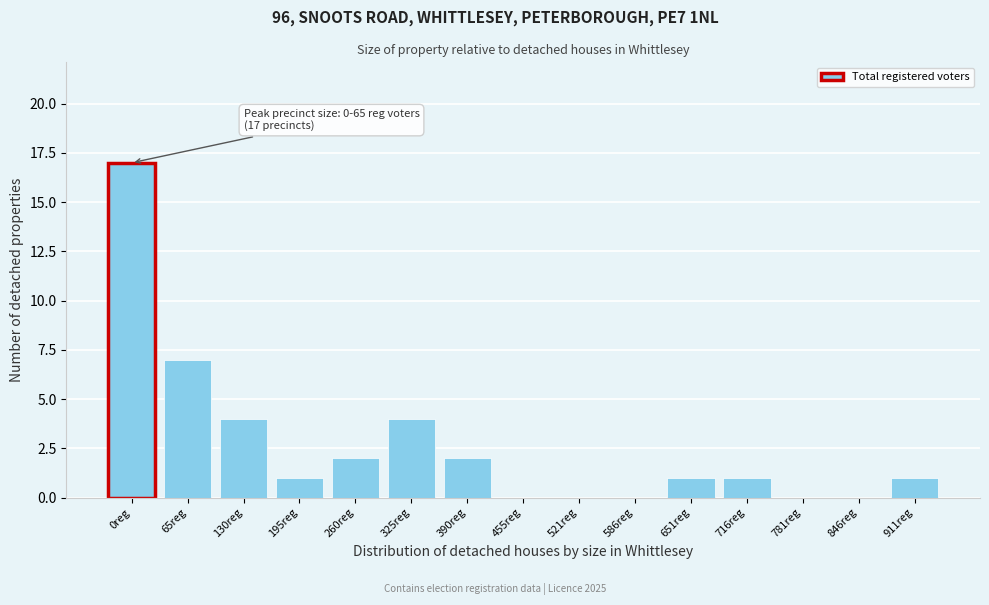

Reading right to left, transcribe all the data shown in this chart.

911reg=1	846reg=0	781reg=0	716reg=1	651reg=1	586reg=0	521reg=0	455reg=0	390reg=2	325reg=4	260reg=2	195reg=1	130reg=4	65reg=7	0reg=17